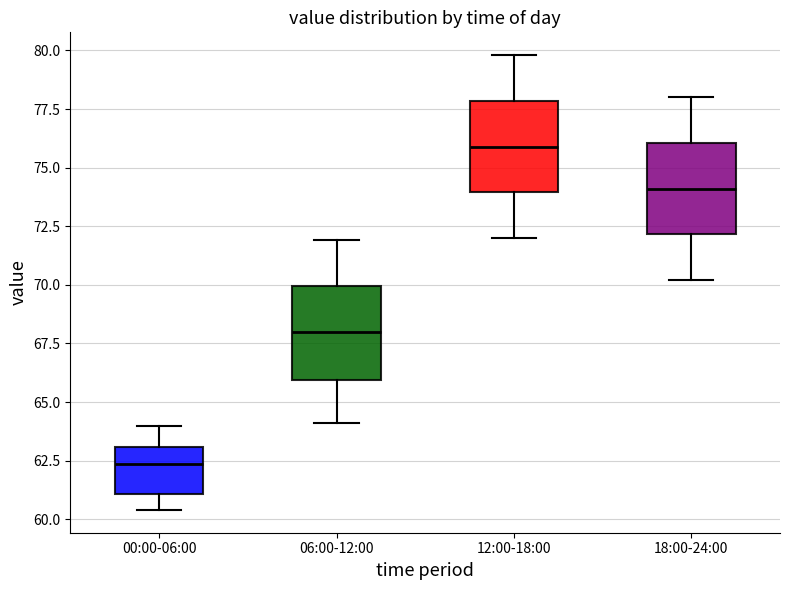

Reading left to right, transcribe this box plot: for each box, give where its median line is, the range the box spans, and where its two whiskers end, as read against the y-axis. The values are not printed on the chart, so give them approximately, as read against the axis.

00:00-06:00: median 62.5, box 61.0 to 63.0, whiskers 60.5 to 64.0
06:00-12:00: median 68.0, box 66.0 to 70.0, whiskers 64.0 to 72.0
12:00-18:00: median 76.0, box 74.0 to 78.0, whiskers 72.0 to 80.0
18:00-24:00: median 74.0, box 72.0 to 76.0, whiskers 70.0 to 78.0